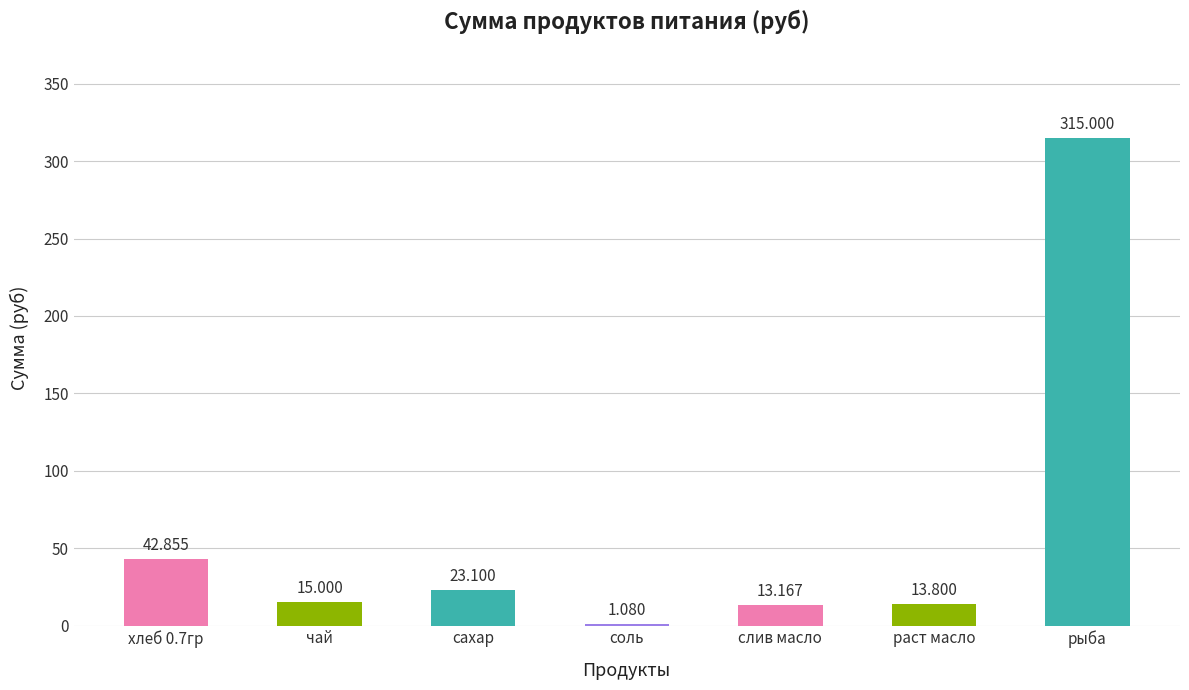

Which category has the highest value across all series?

рыба